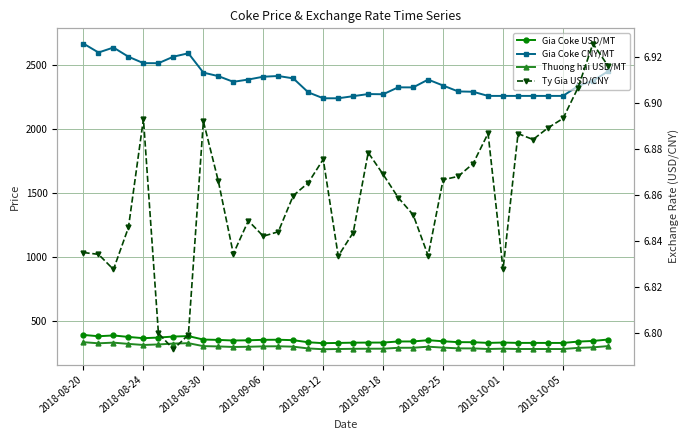

True or false: Thuong hai USD/MT and Gia Coke USD/MT intersect in this chart.

False